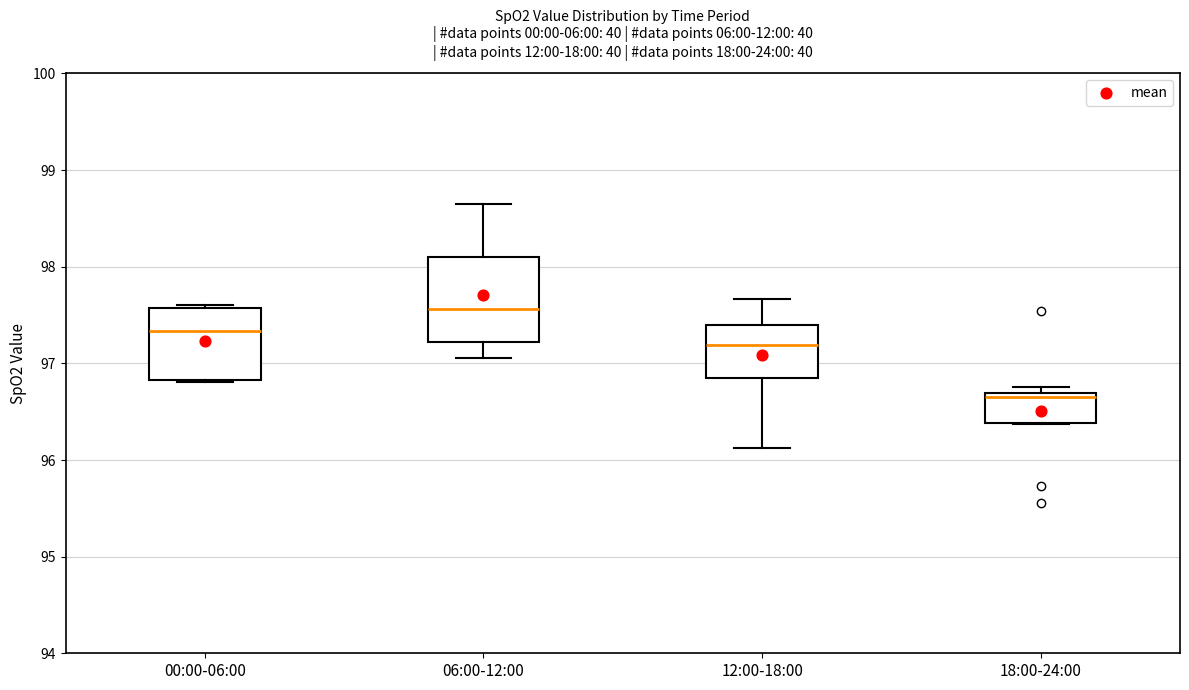

Which box has the highest median line?

06:00-12:00